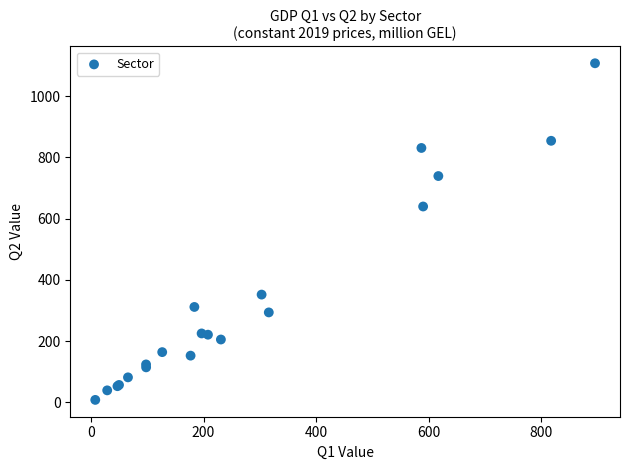

What Y value in the scatter plot is closest to 557?

639.4